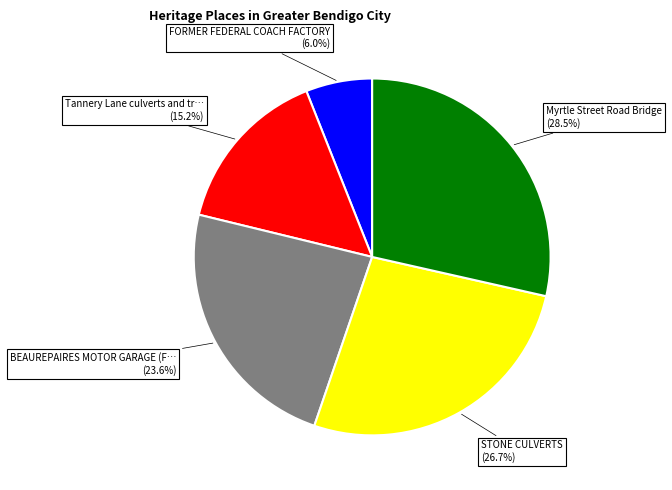

Does any single category account for the majority?

No